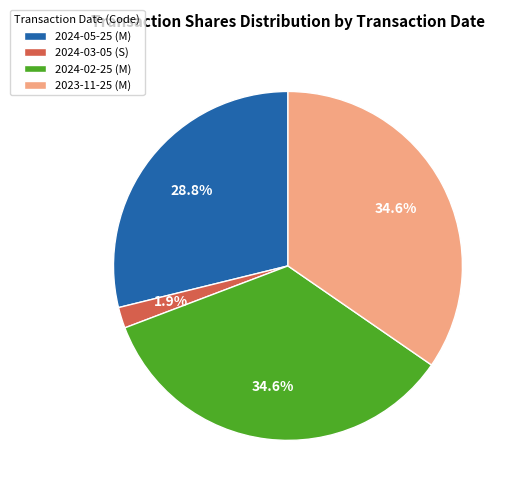

Which slice is the smallest?

2024-03-05 (S)